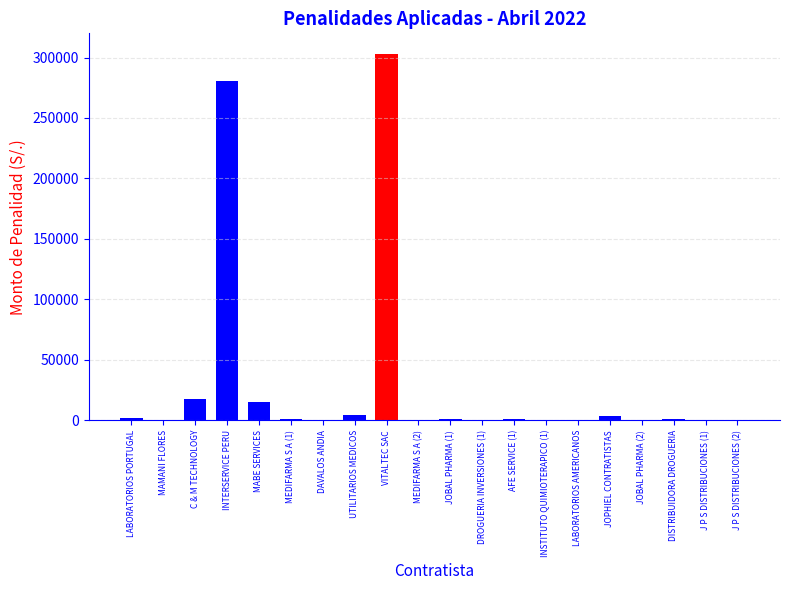

What is the greatest value displayed?

303177.8